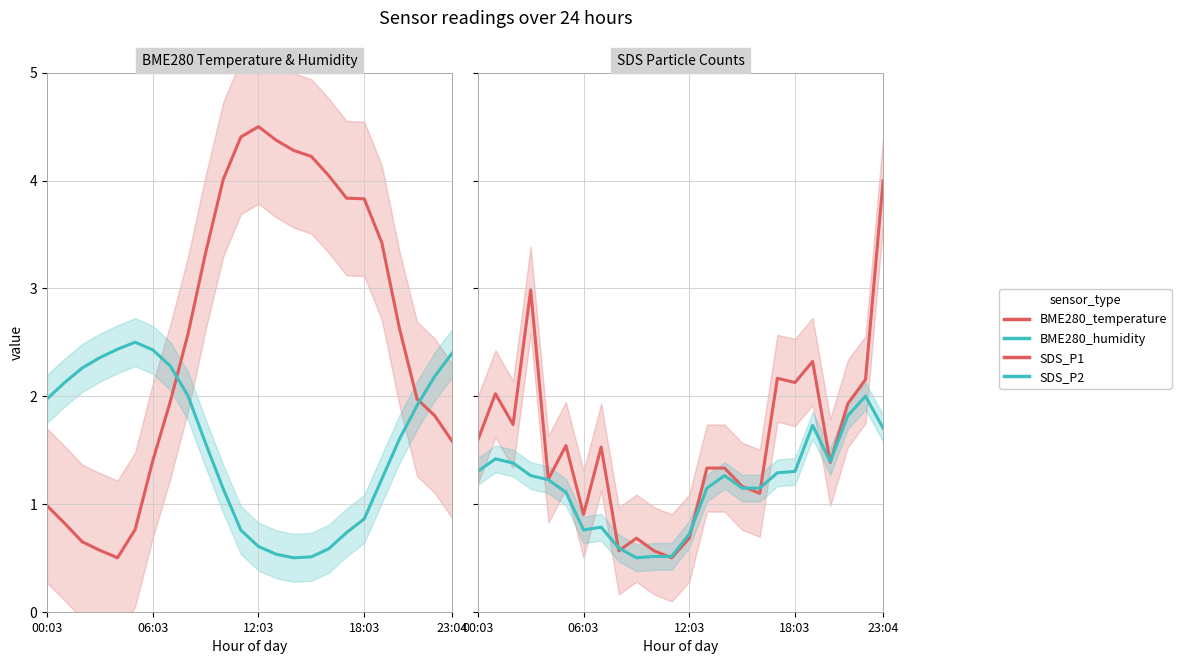

What is the difference between the maximum and minimum values in the BME280_temperature series?

4.0